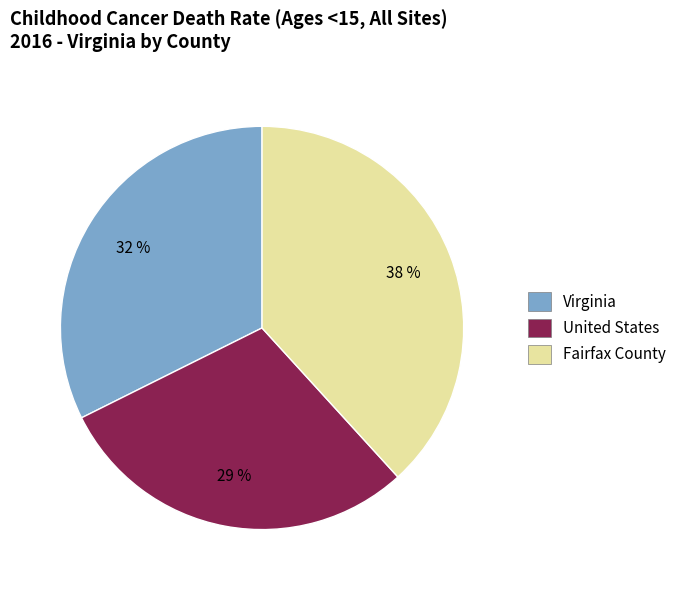

Count the number of slices in the pie.

3